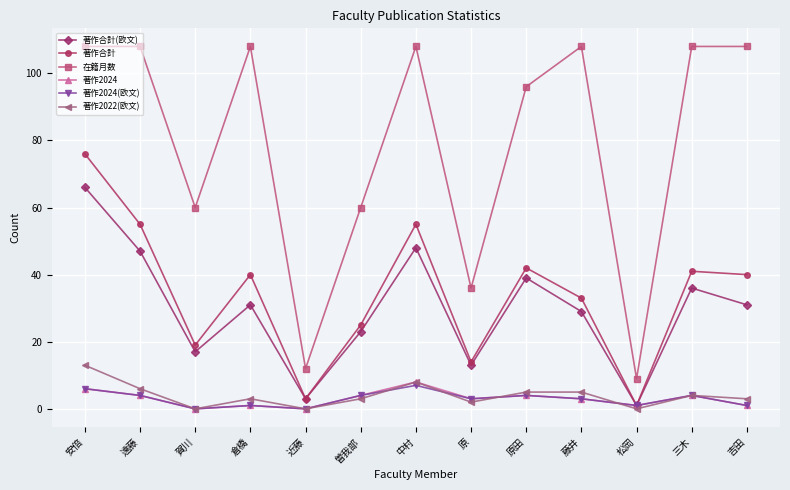

What is the label of the 1st point from the right?

吉田